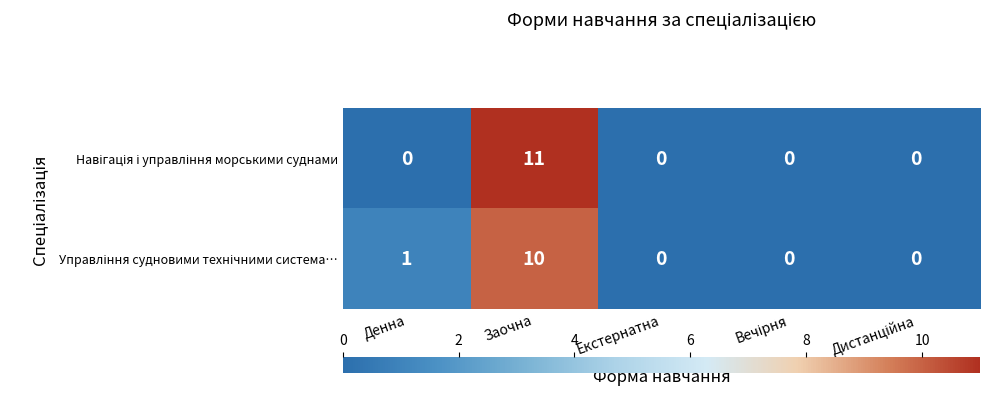

Which category has the highest value across all series?

Заочна